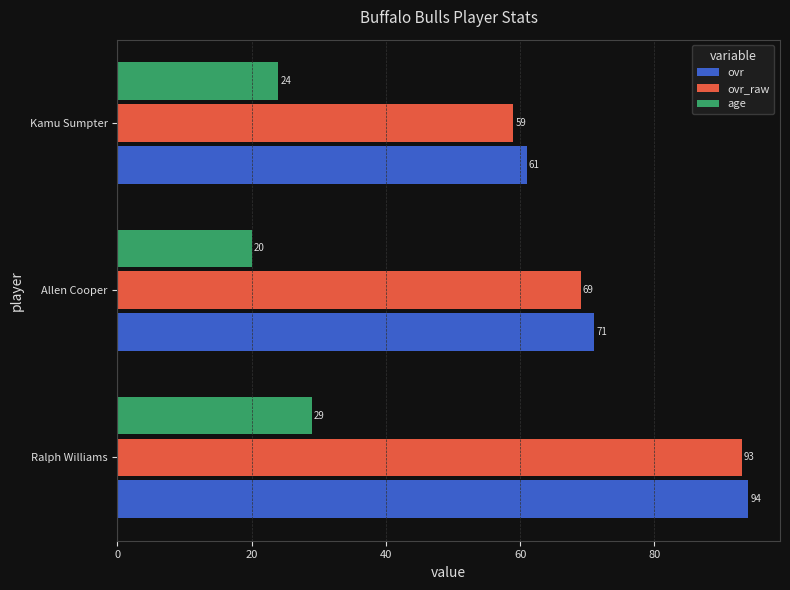

Between Ralph Williams and Allen Cooper, which series saw the biggest shift?

ovr_raw